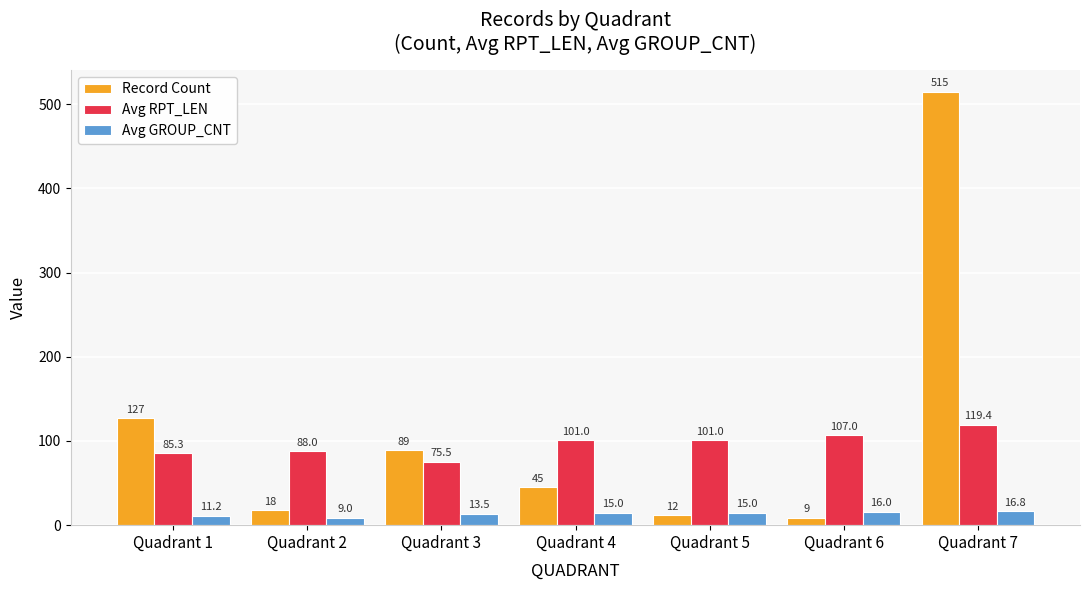

Reading left to right, what are all the values shown in this chart?

Record Count: Quadrant 1=127.0	Quadrant 2=18.0	Quadrant 3=89.0	Quadrant 4=45.0	Quadrant 5=12.0	Quadrant 6=9.0	Quadrant 7=515.0
Avg RPT_LEN: Quadrant 1=85.3	Quadrant 2=88.0	Quadrant 3=75.5	Quadrant 4=101.0	Quadrant 5=101.0	Quadrant 6=107.0	Quadrant 7=119.4
Avg GROUP_CNT: Quadrant 1=11.2	Quadrant 2=9.0	Quadrant 3=13.5	Quadrant 4=15.0	Quadrant 5=15.0	Quadrant 6=16.0	Quadrant 7=16.8